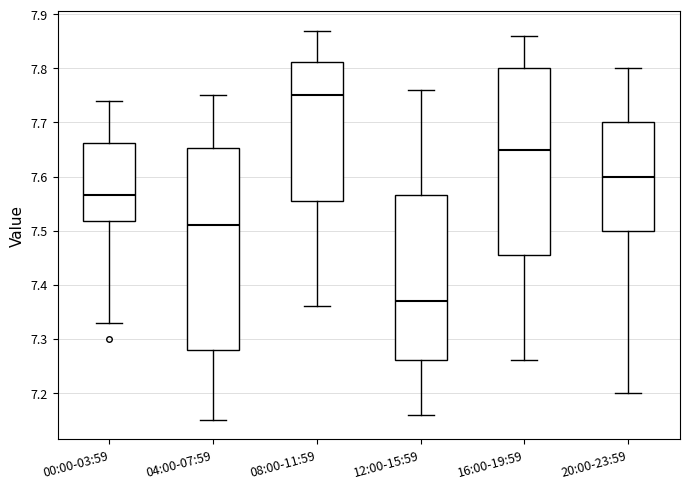

Which box's median line is the highest?

08:00-11:59